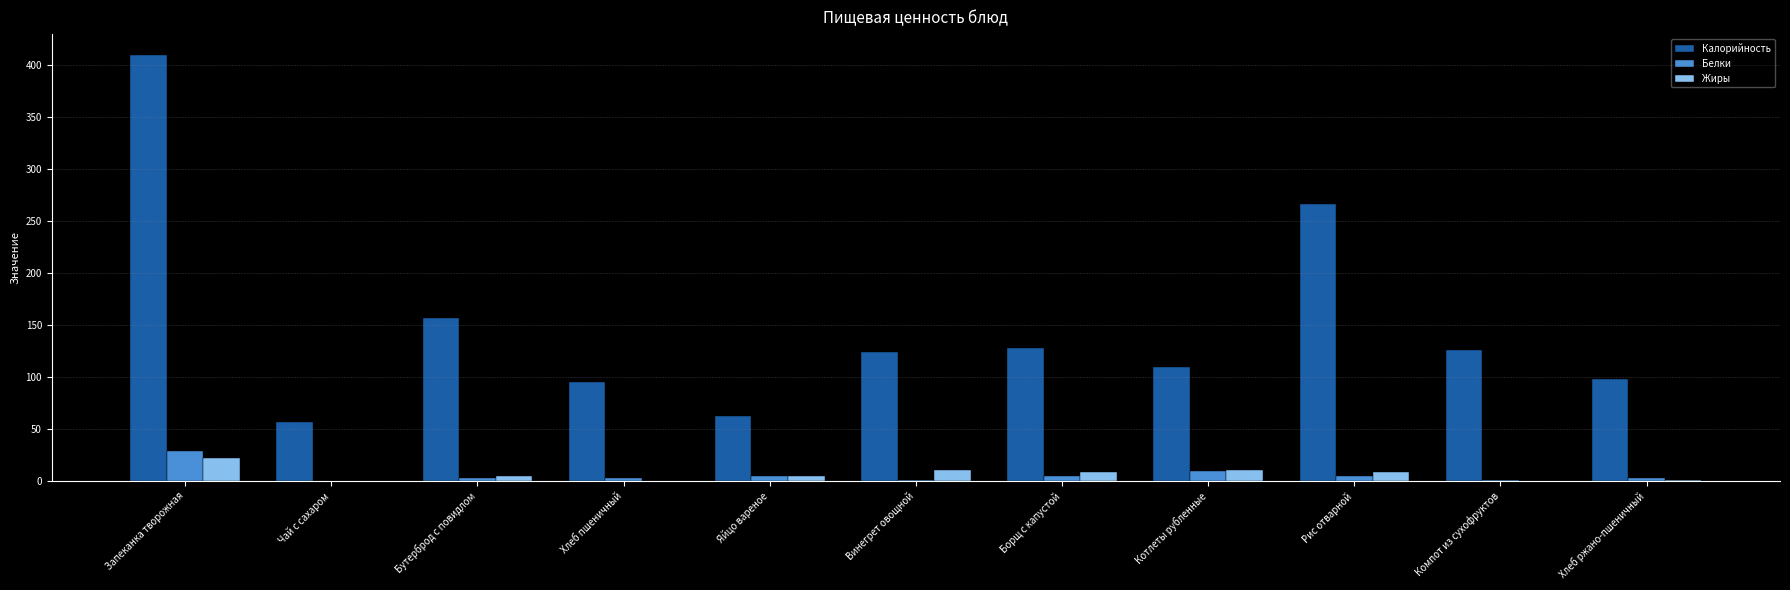

How many groups of bars are there?

11